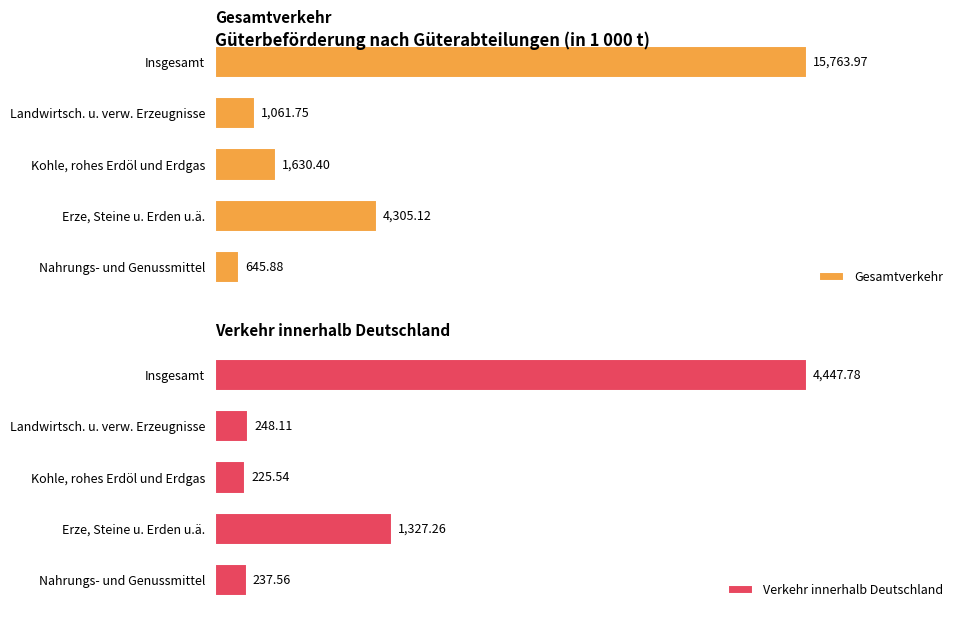

Reading left to right, transcribe all the data shown in this chart.

Gesamtverkehr: 15764.0	1061.7	1630.4	4305.1	645.9
Verkehr innerhalb Deutschland: 4447.8	248.1	225.5	1327.3	237.6